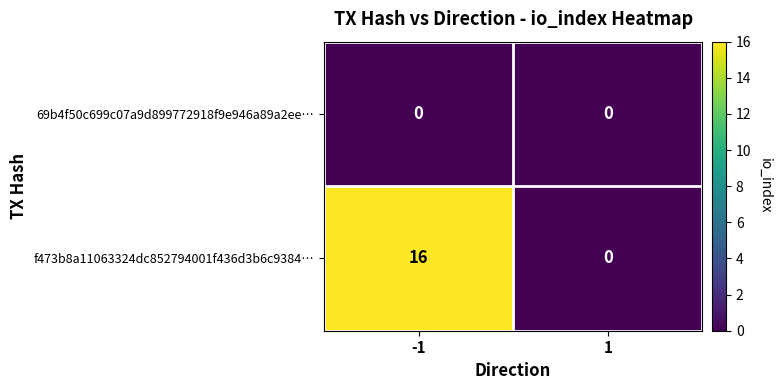

List the series in order of their overall mean, lowest first.

69b4f50c699c07a9d899772918f9e946a89a2ee…, f473b8a11063324dc852794001f436d3b6c9384…